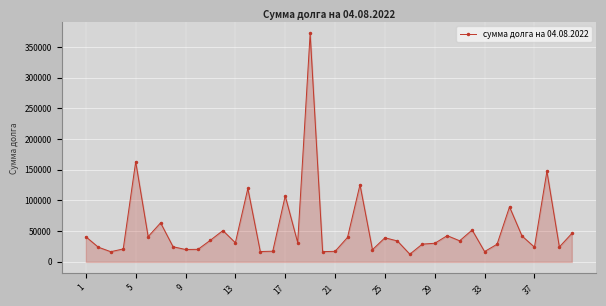

What is the difference between the maximum and minimum values?

359548.1